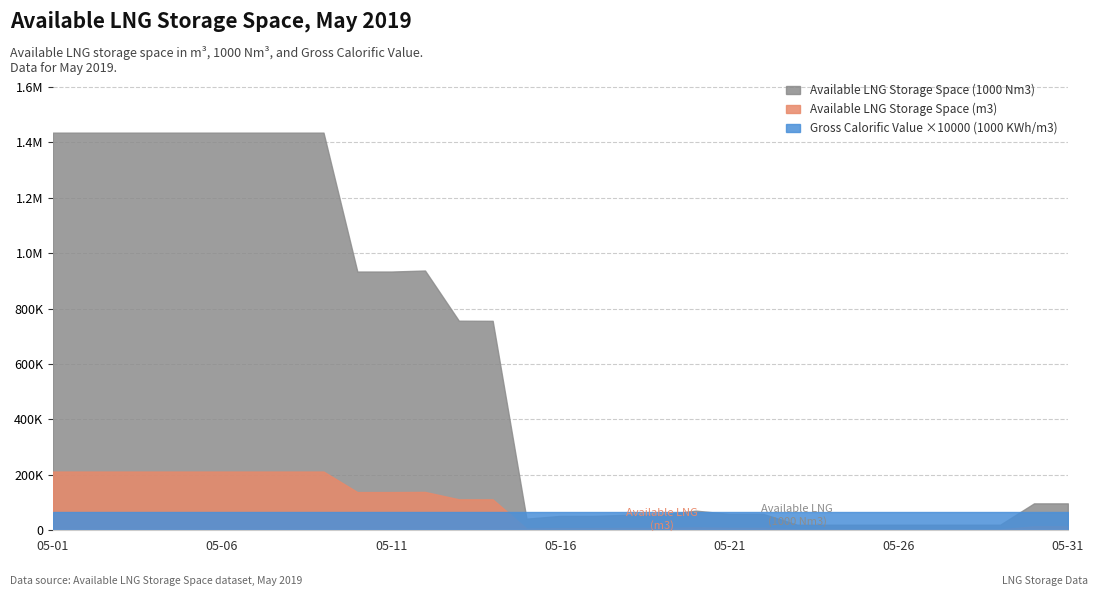

How many series are shown in this chart?

3